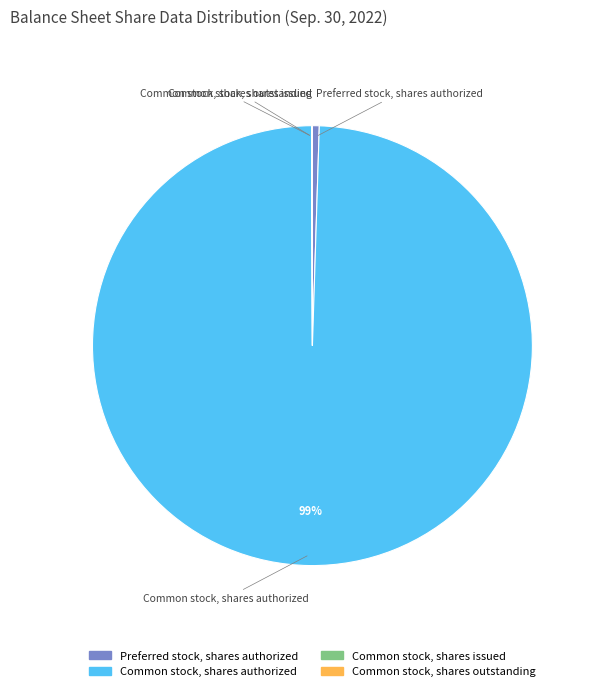

Does any single category account for the majority?

Yes